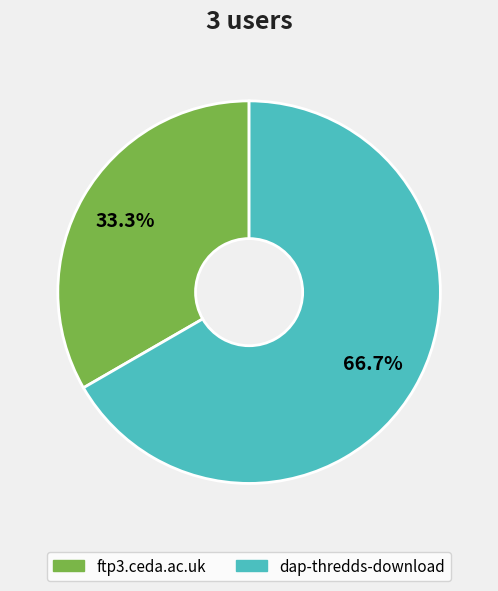

To the nearest percent, what percentage of the pie is ftp3.ceda.ac.uk?

33%